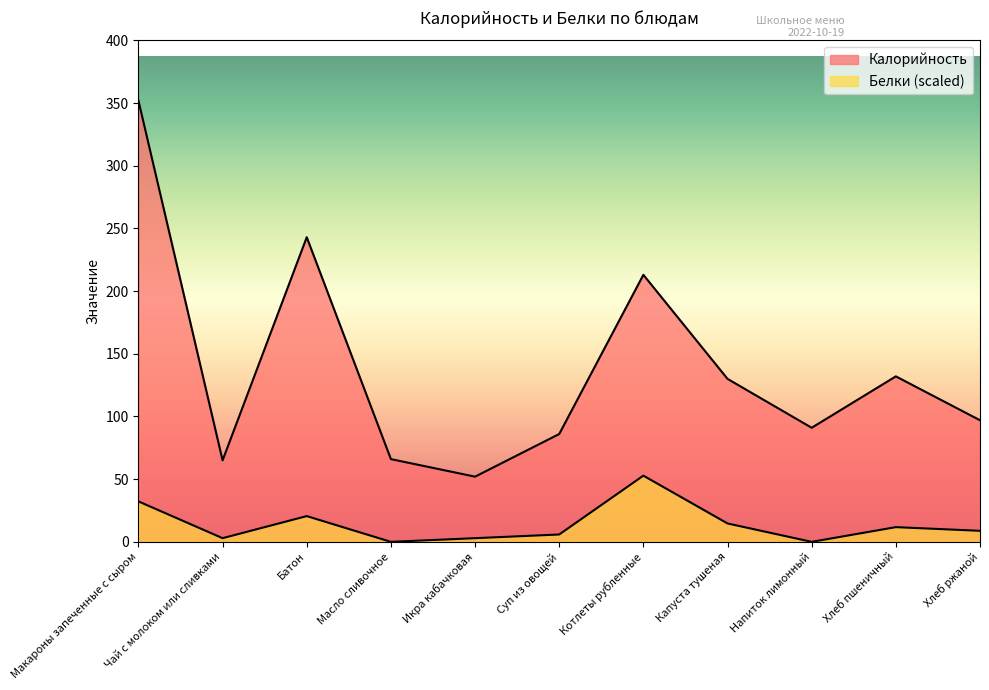

Is the value of Белки at Капуста тушеная greater than the value of Калорийность at Чай с молоком или сливками?

No